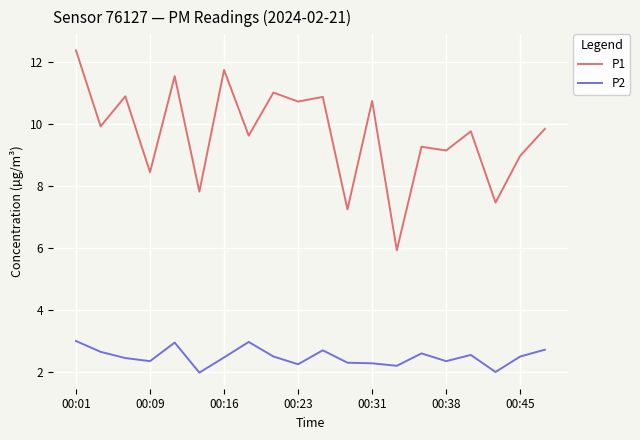

List the series in order of their overall mean, highest first.

P1, P2